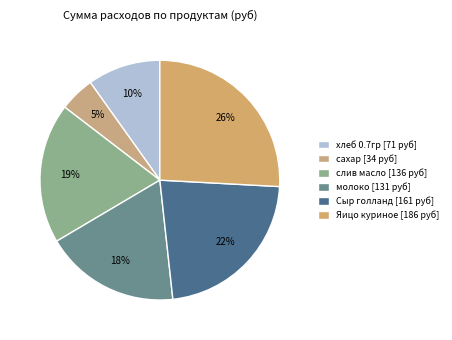

Is it true that Яицо куриное is 26% of the pie?

True